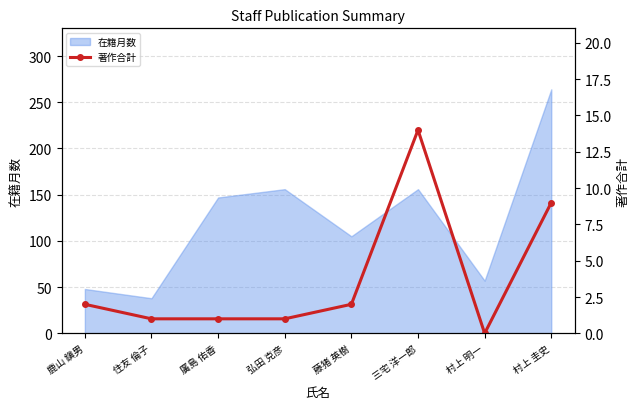

True or false: the data has more than 2 interior local peaks.

False